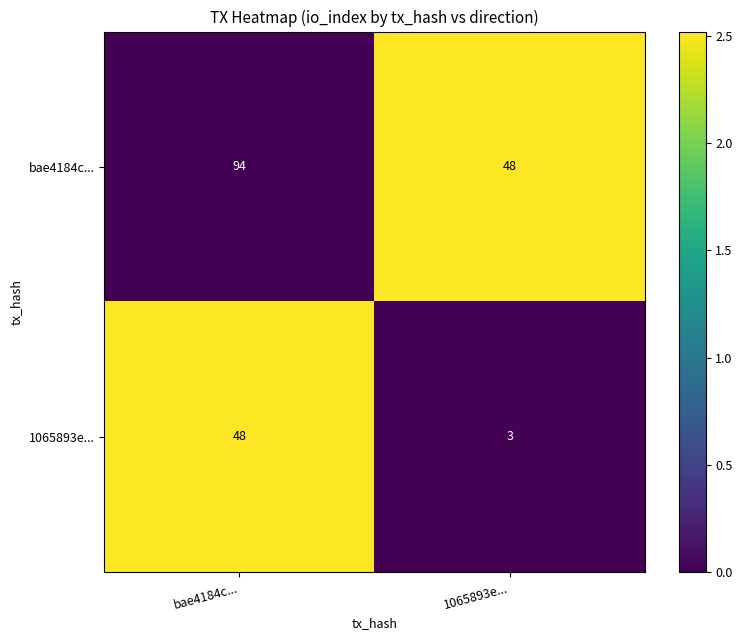

Where is 1065893e... nearest to the value 25?

1065893e...